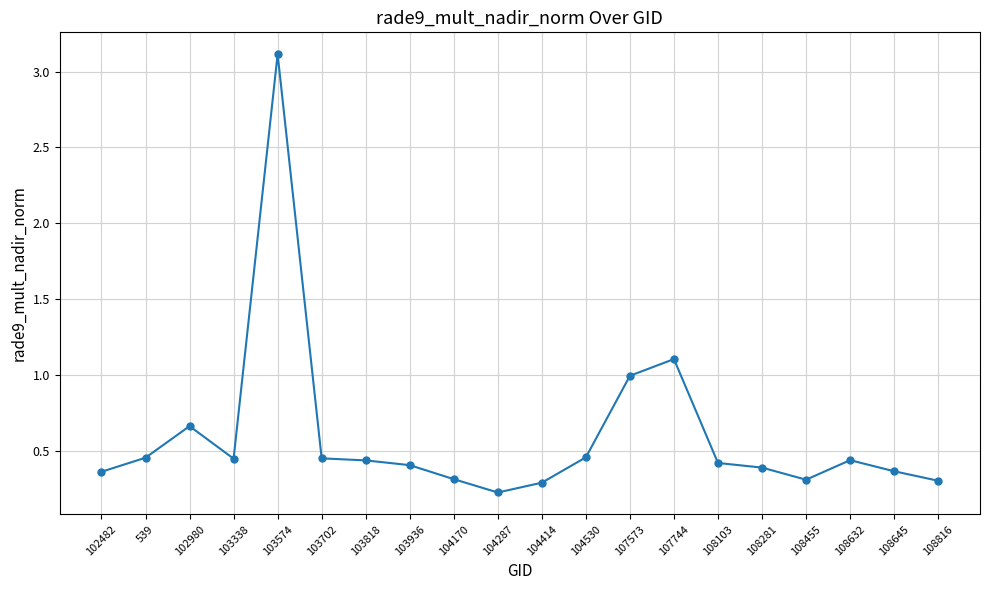

Which has a higher value, 107744 or 103818?

107744